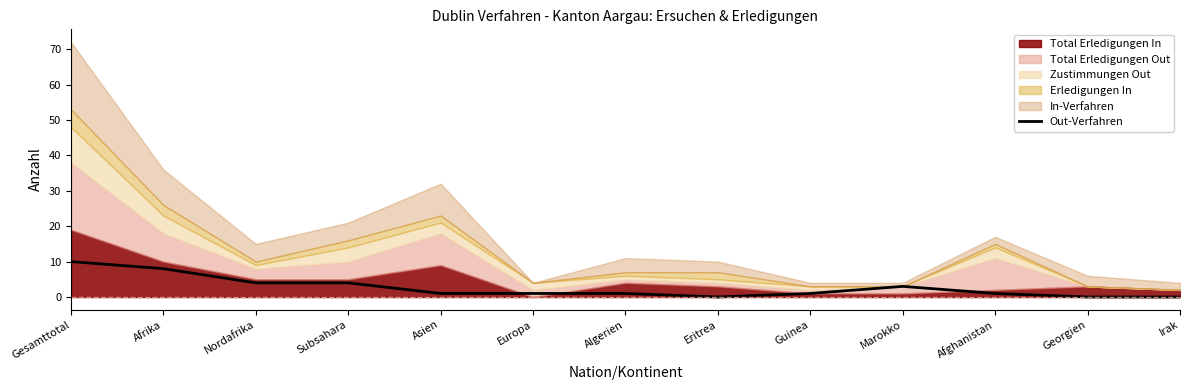

What is the sum of the values at Europa and Irak?

1